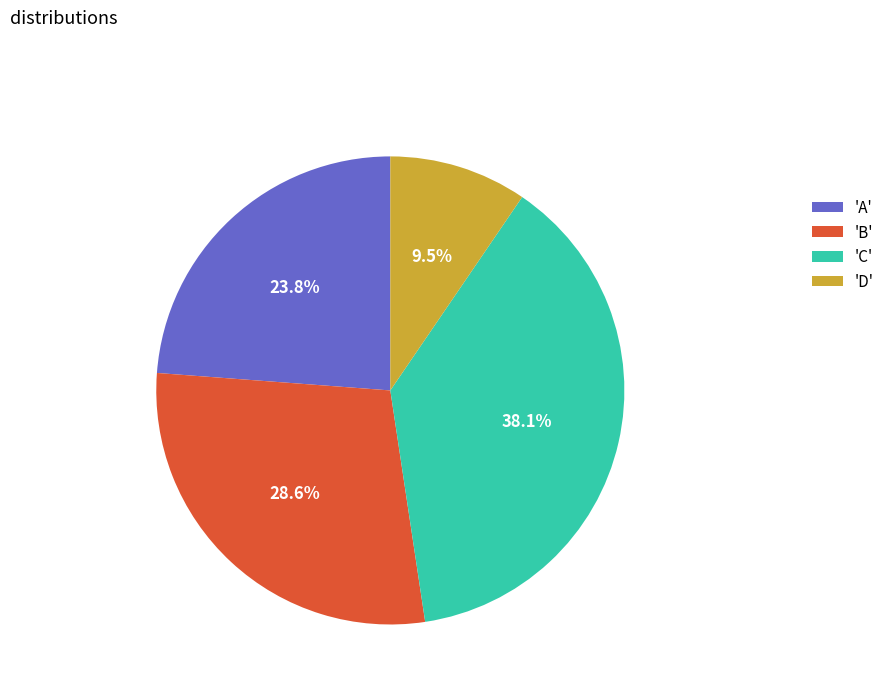

Which has a higher value, 'A' or 'B'?

'B'